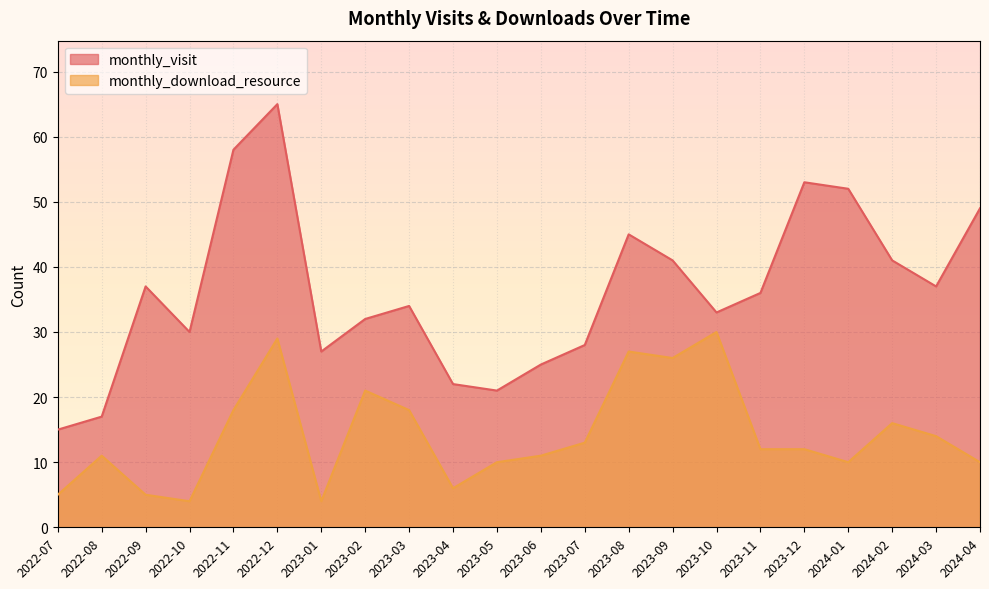

Which series has the largest range (max minus min)?

monthly_visit